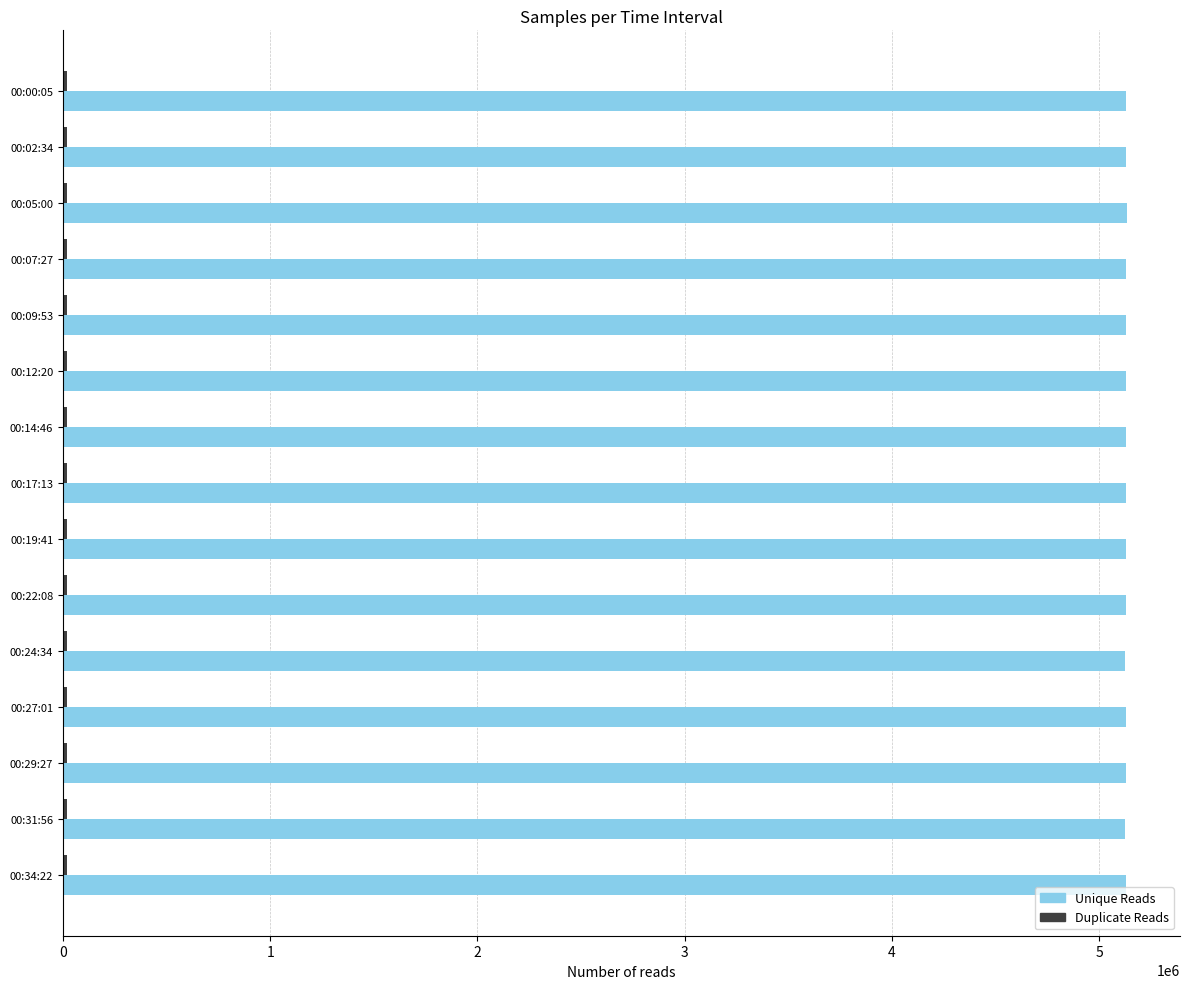

What is the highest value of the Unique Reads series?

5133955